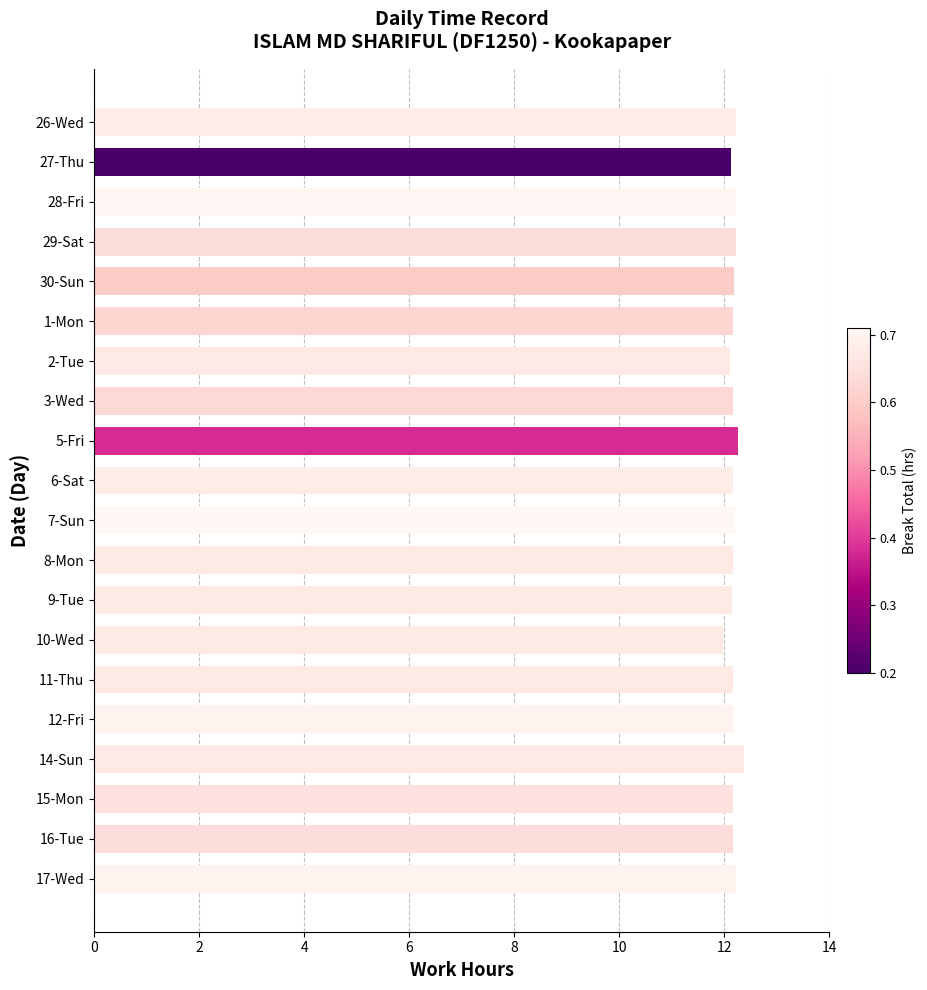

What is the difference between the maximum and minimum values?

0.4